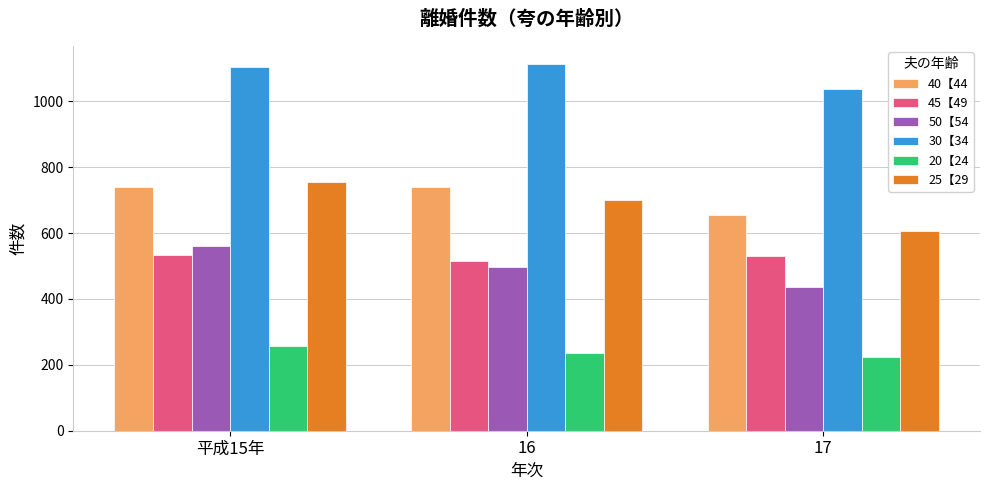

How many groups of bars are there?

3